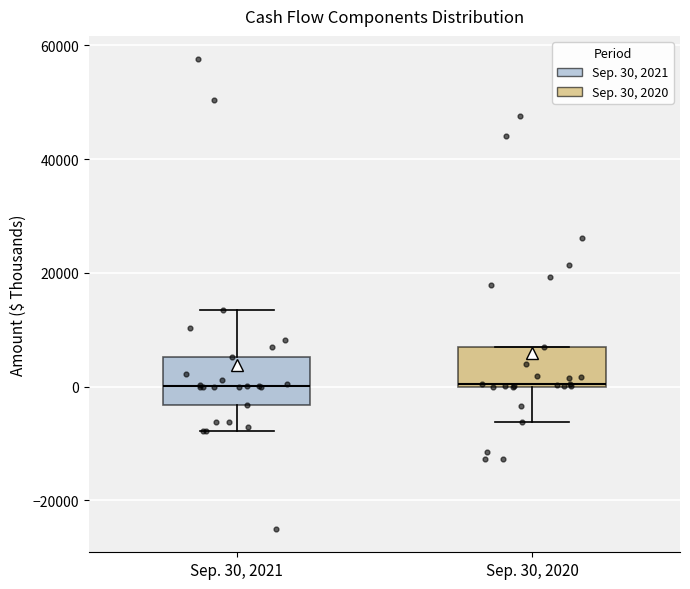

Where is the lower edge of the box for Sep. 30, 2020 on the y-axis? The values are not printed on the chart, so give them approximately, as read against the axis.

0